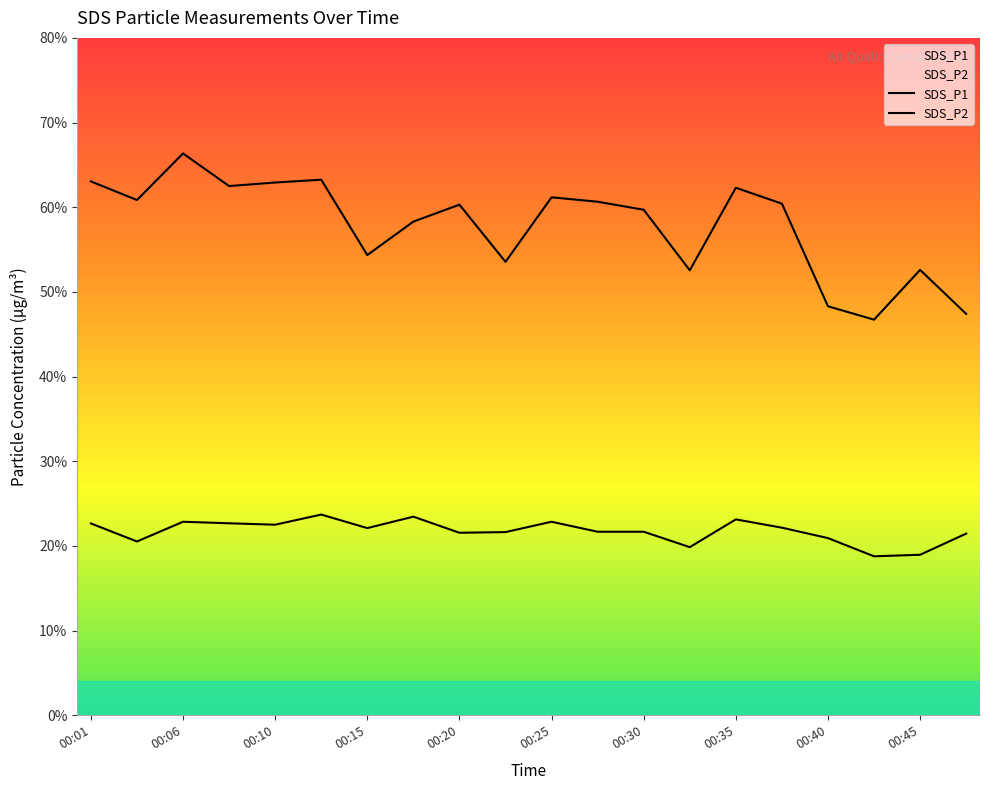

Reading left to right, what are all the values shown in this chart?

SDS_P1: 63.0	60.9	66.3	62.5	62.9	63.2	54.4	58.3	60.3	53.5	61.2	60.6	59.7	52.5	62.3	60.4	48.3	46.7	52.6	47.4
SDS_P2: 22.6	20.5	22.9	22.7	22.5	23.7	22.1	23.4	21.6	21.6	22.9	21.7	21.7	19.9	23.1	22.1	20.9	18.8	18.9	21.4